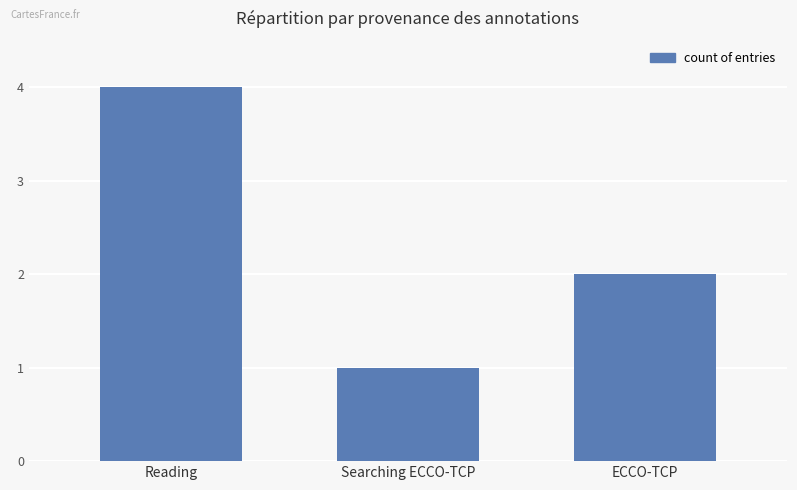

List the labels in order of value, largest first.

Reading, ECCO-TCP, Searching ECCO-TCP